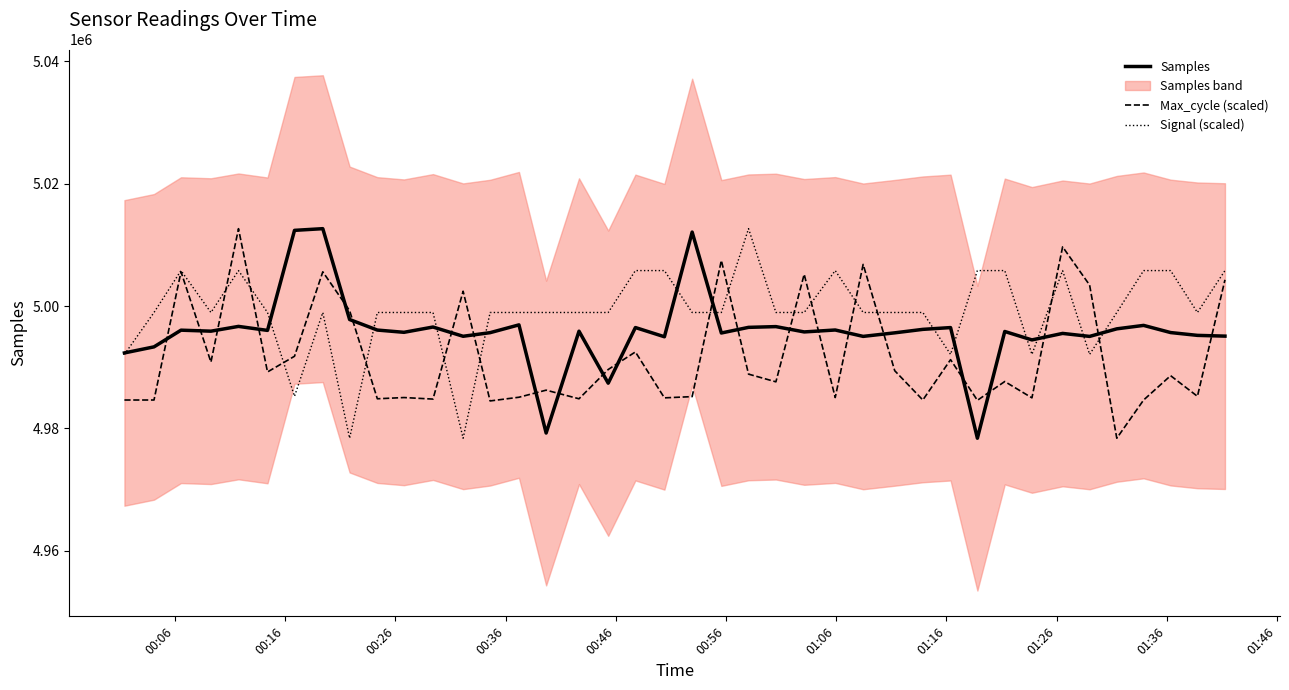

What is the maximum value for Max_cycle (scaled)?

5012635.0